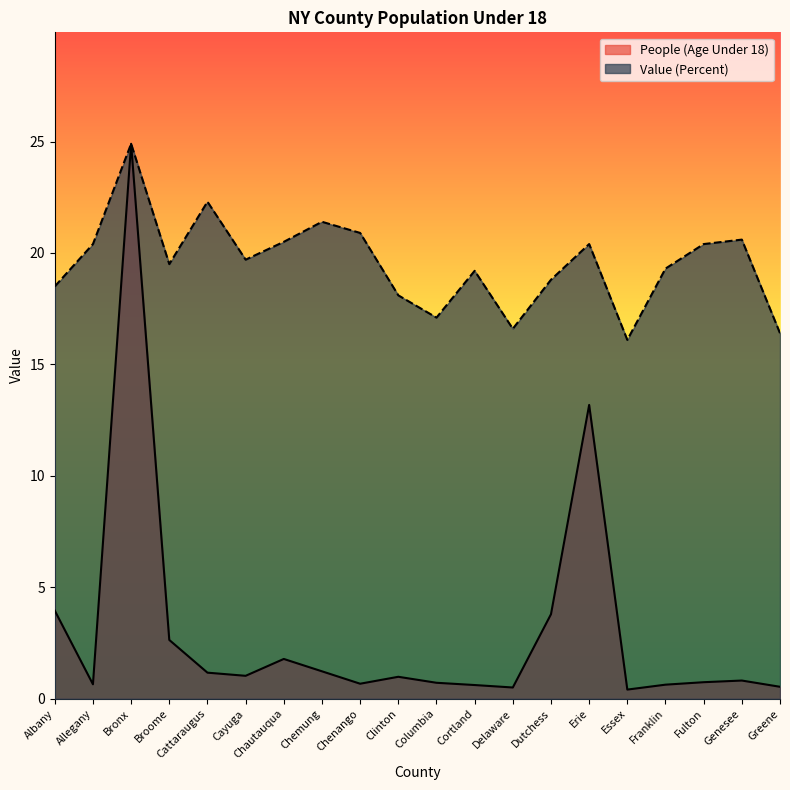

Which series has the largest range (max minus min)?

People (Age Under 18)